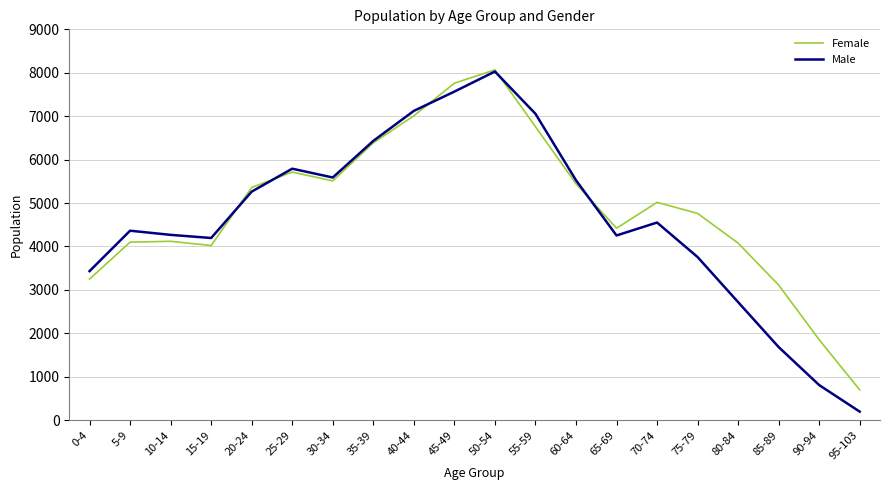

What is the difference between the maximum and minimum values in the Female series?

7370